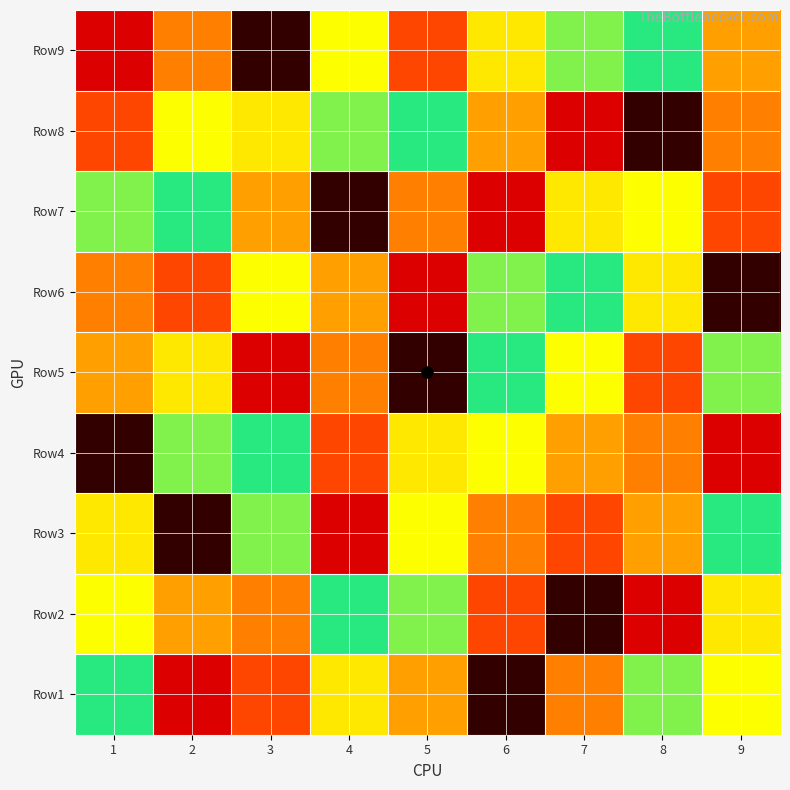

List the series in order of their peak value, highest first.

Row1, Row2, Row3, Row4, Row5, Row6, Row7, Row8, Row9